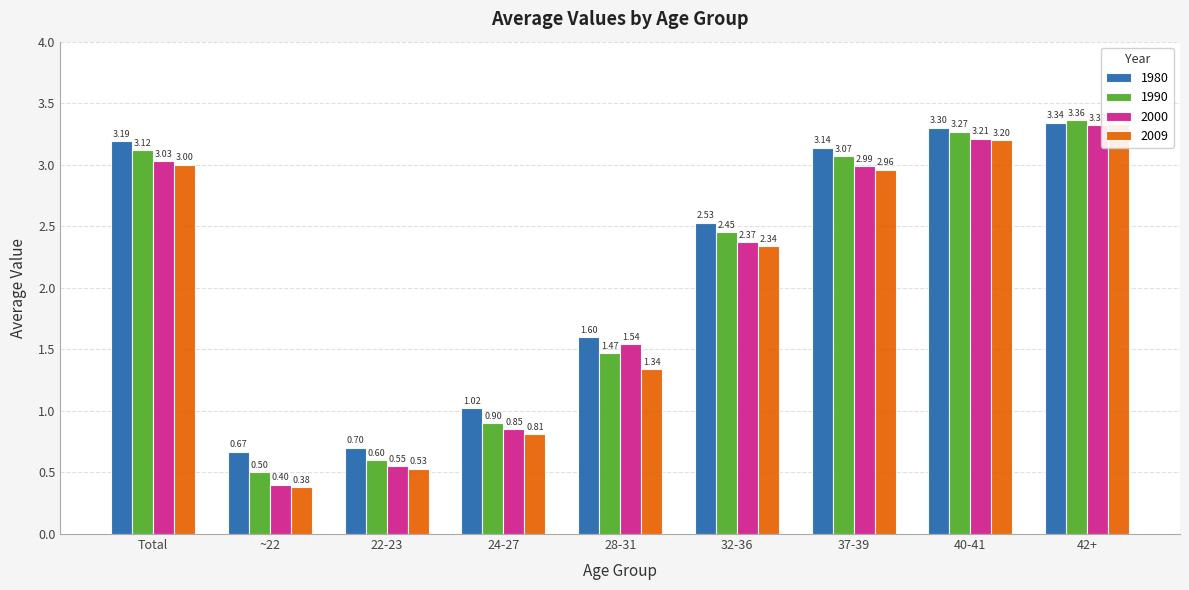

What is the value of the 2000 bar at the 8th from the left?

3.2